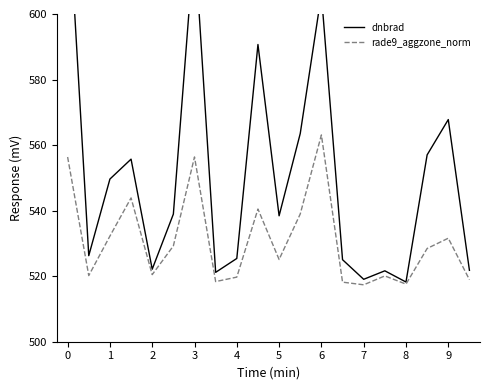

The value of rade9_aggzone_norm at 5 is 135.1. True or false?

False